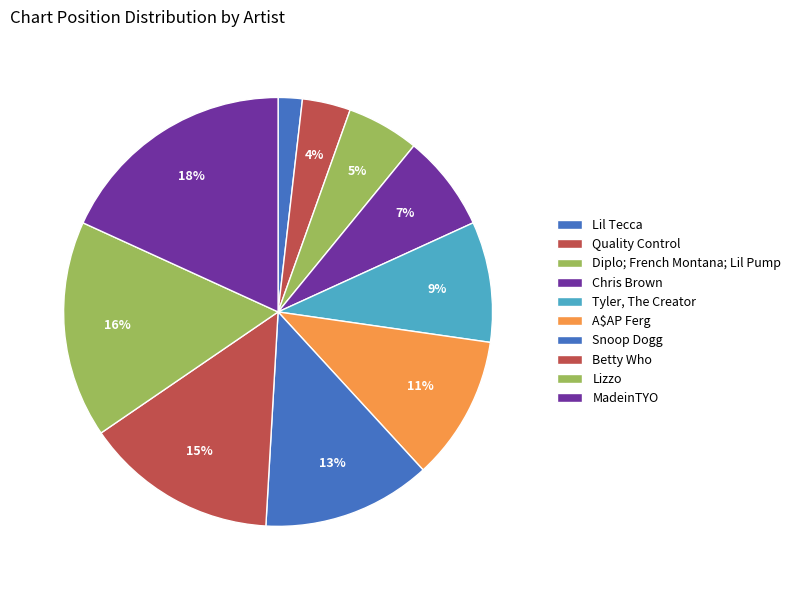

Between Diplo; French Montana; Lil Pump and Snoop Dogg, which is larger?

Snoop Dogg